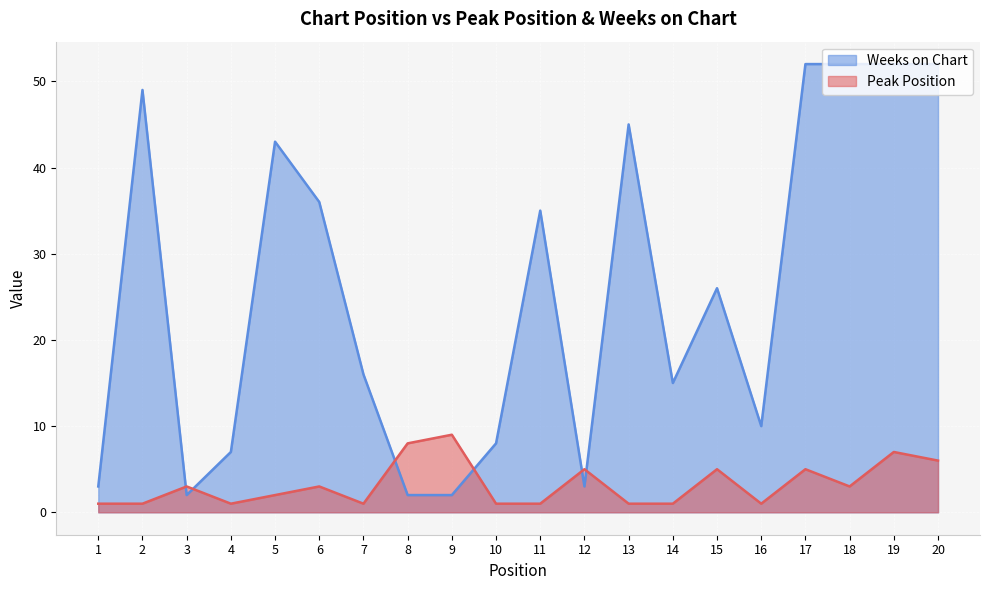

After their last crossing, which series has the higher values: Peak Position or Weeks on Chart?

Weeks on Chart